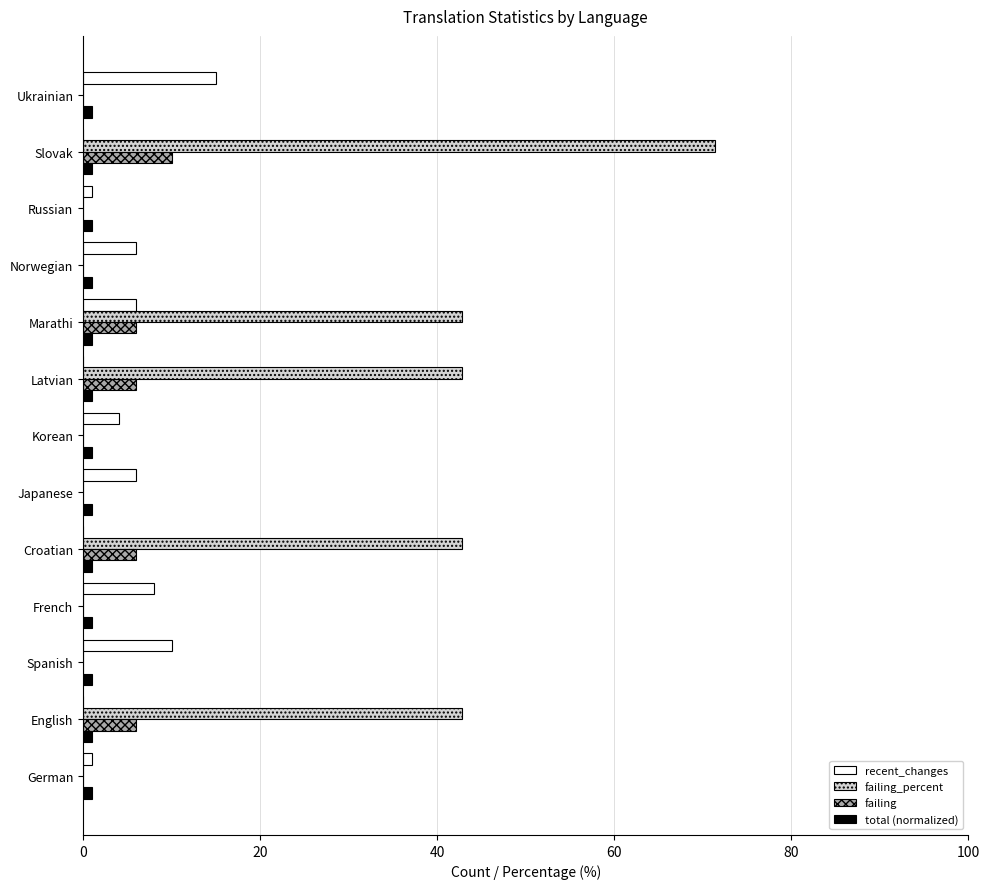

What is the greatest value displayed?

71.4